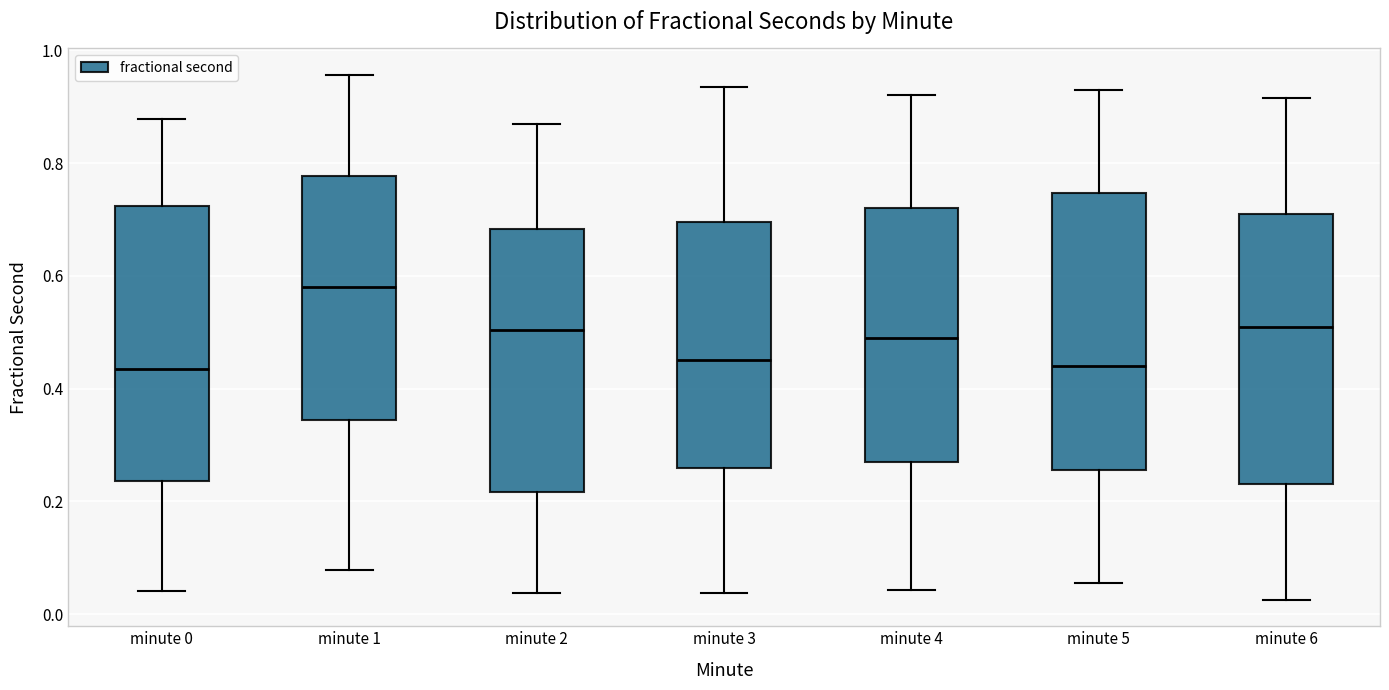

Reading left to right, read every box against the y-axis: the position of its median line, the range the box covers, and the ends of its whiskers. The values are not printed on the chart, so give them approximately, as read against the axis.

minute 0: median 0.44, box 0.24 to 0.72, whiskers 0.04 to 0.88
minute 1: median 0.58, box 0.34 to 0.78, whiskers 0.08 to 0.96
minute 2: median 0.50, box 0.22 to 0.68, whiskers 0.04 to 0.86
minute 3: median 0.46, box 0.26 to 0.70, whiskers 0.04 to 0.94
minute 4: median 0.50, box 0.28 to 0.72, whiskers 0.04 to 0.92
minute 5: median 0.44, box 0.26 to 0.74, whiskers 0.06 to 0.94
minute 6: median 0.52, box 0.24 to 0.72, whiskers 0.02 to 0.92